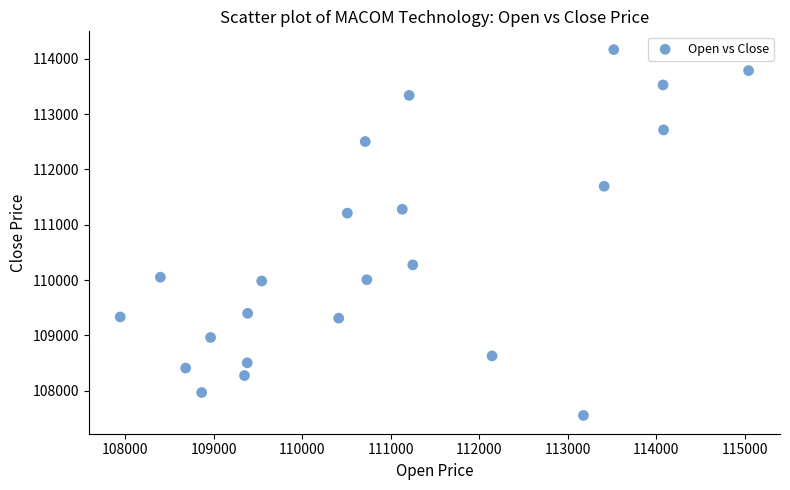

What is the range of Y values (max minus min)?

6611